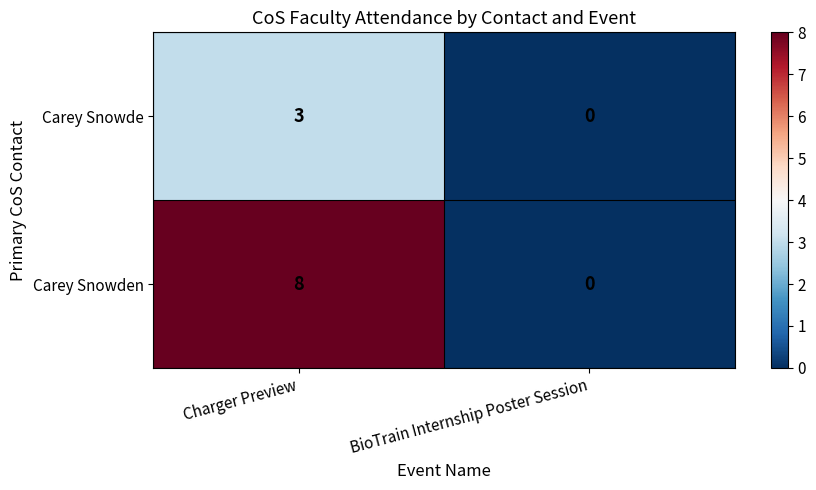

How many positive values does the Carey Snowde series have?

1